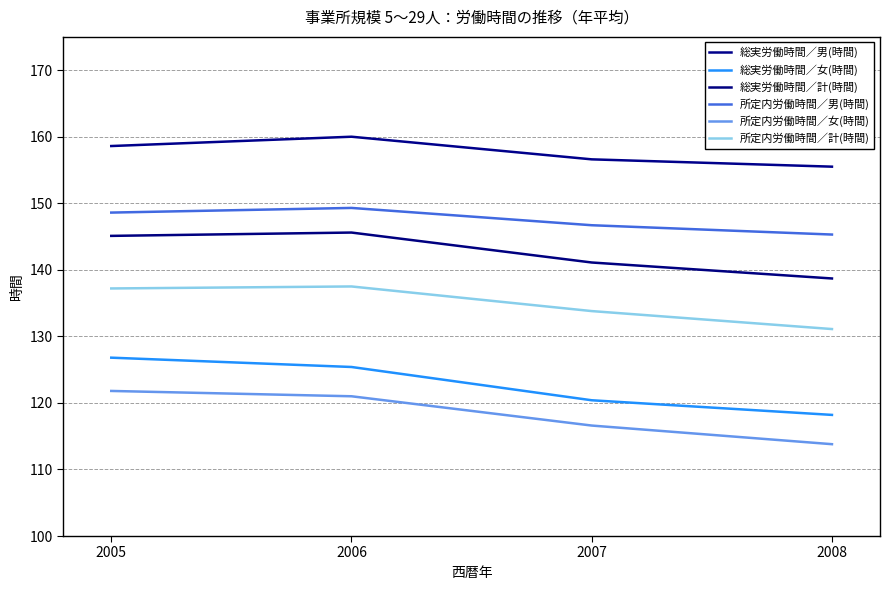

Which series has the largest total across all categories?

総実労働時間／男(時間)